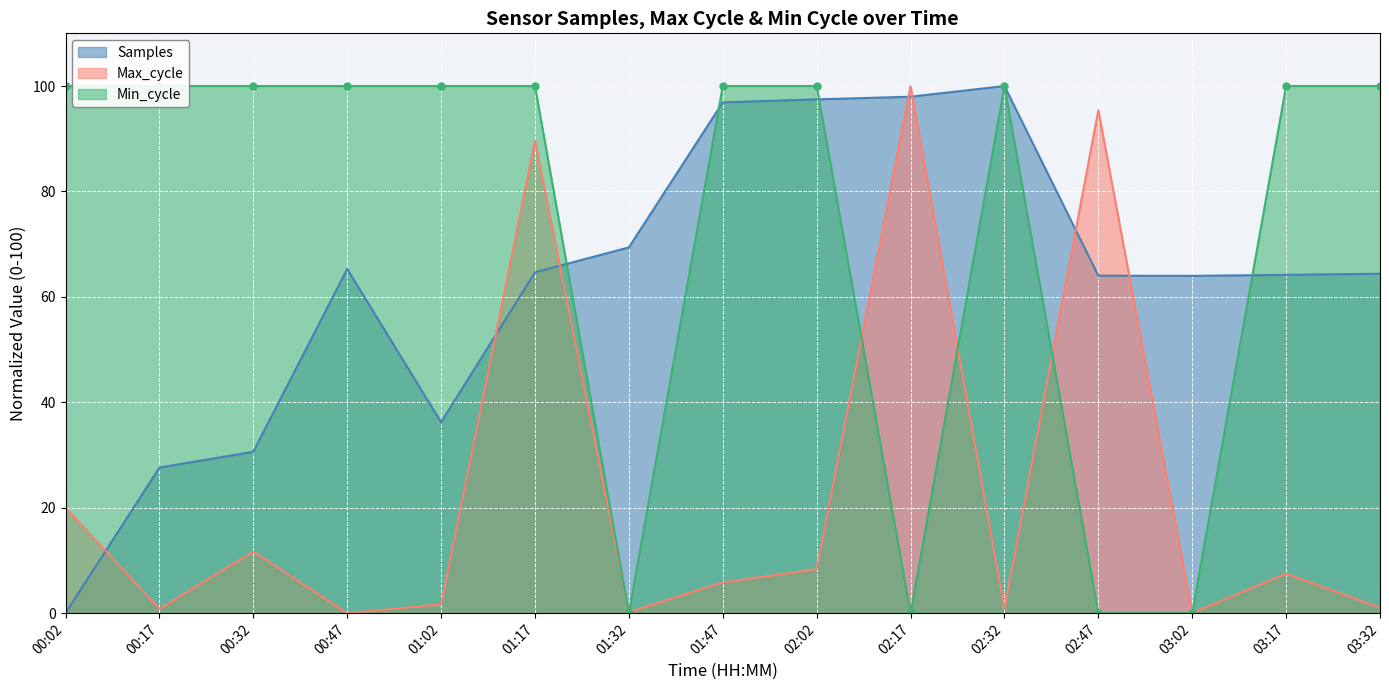

What is the difference between the Samples values at 03:32 and 03:02?

0.4